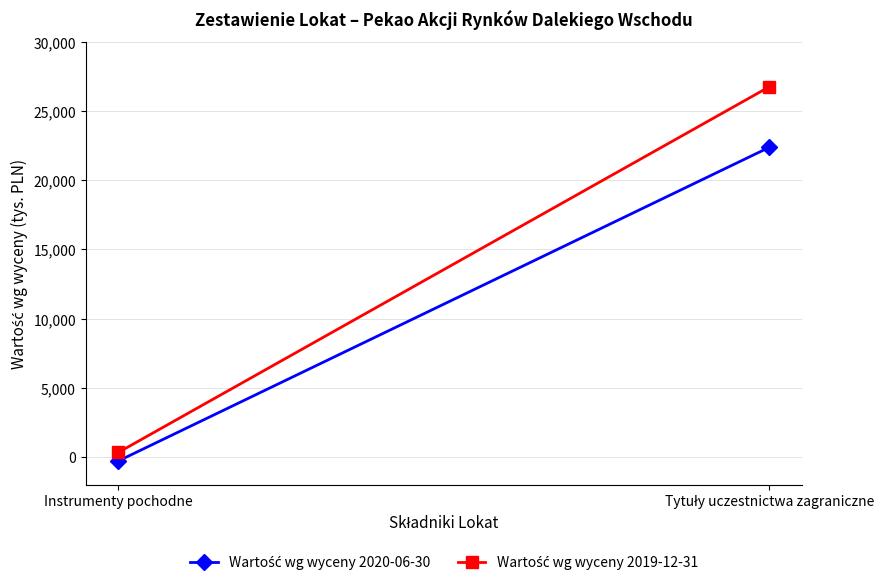

Reading left to right, list all the values displayed in this chart.

Wartość wg wyceny 2020-06-30: -294	22390
Wartość wg wyceny 2019-12-31: 323	26768